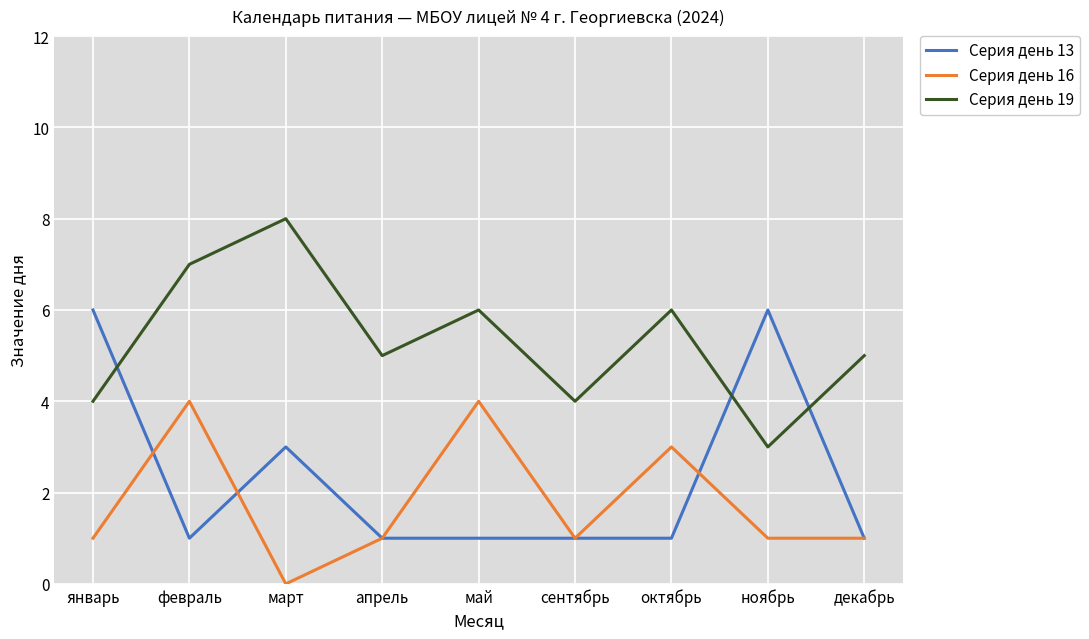

How many interior local peaks does the Серия день 19 series have?

3